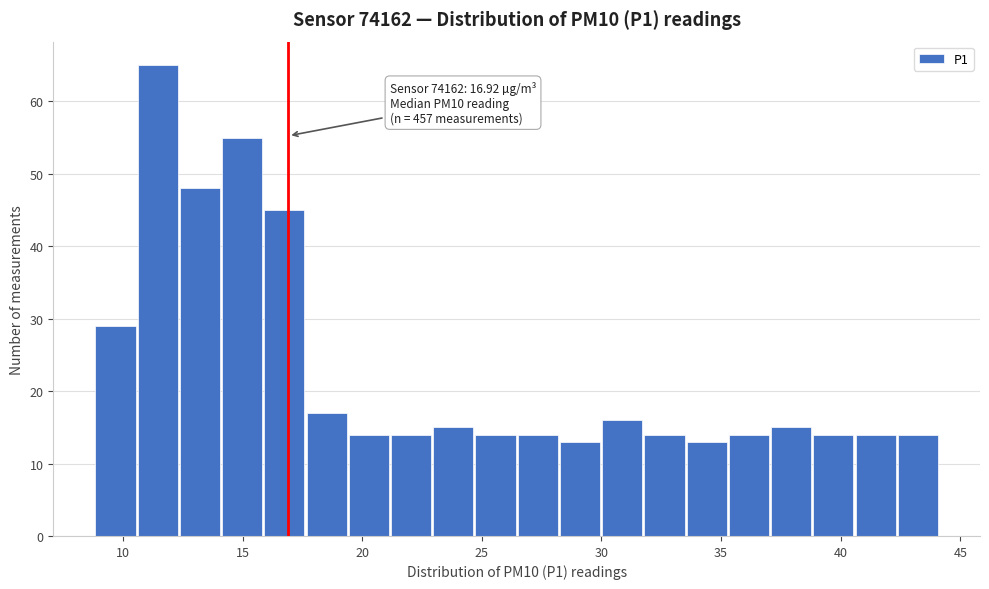

Read against the x-axis, roughly where is the centre of the tallest bar?

11.5